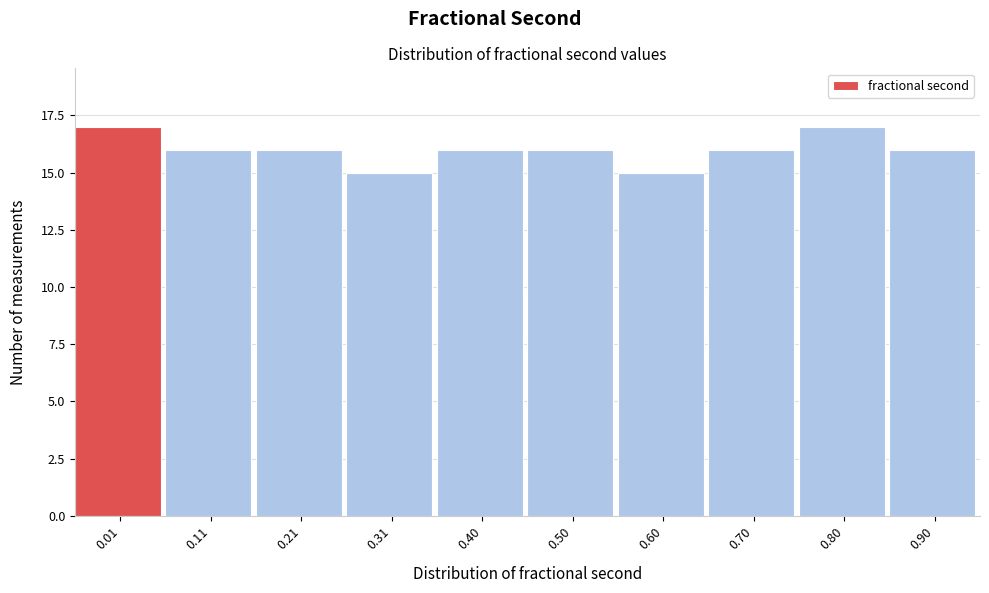

Reading right to left, extract all data points from this chart.

0.90=16	0.80=17	0.70=16	0.60=15	0.50=16	0.40=16	0.31=15	0.21=16	0.11=16	0.01=17